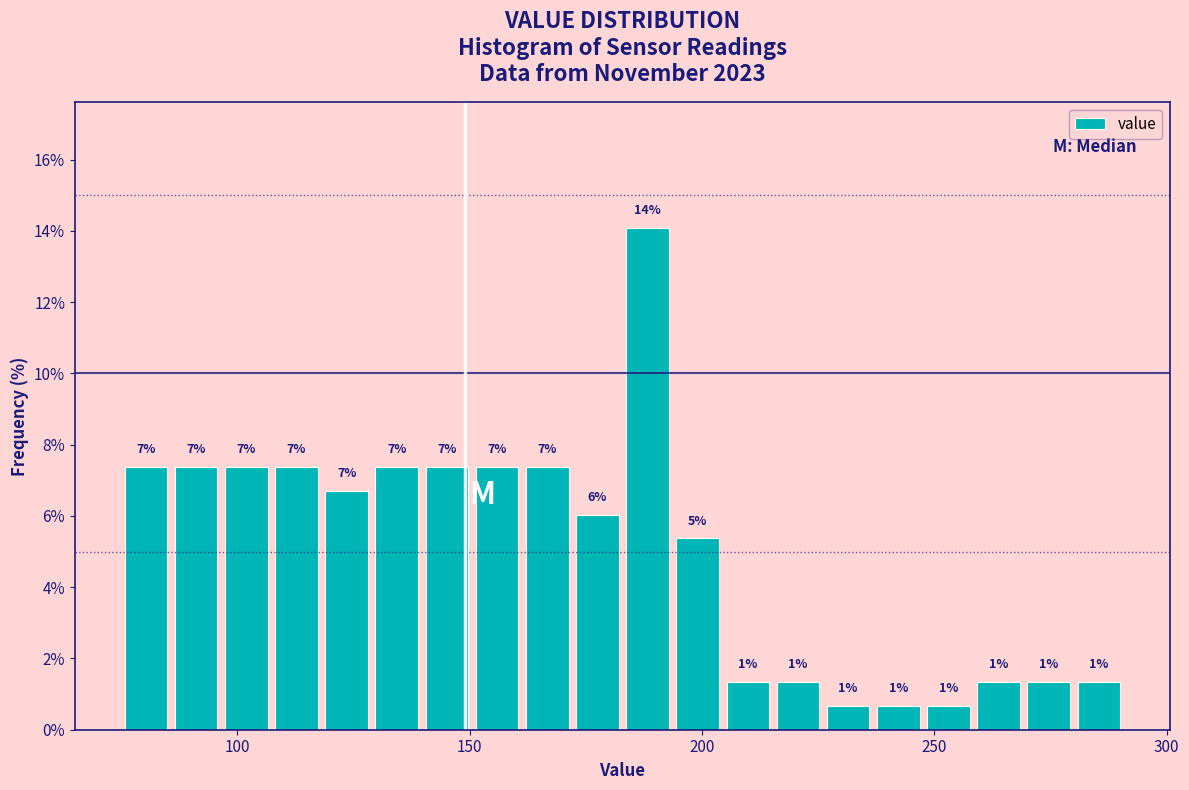

Around what value on the x-axis is the tallest bar? Give the approximate position of its centre, as read against the axis.

190